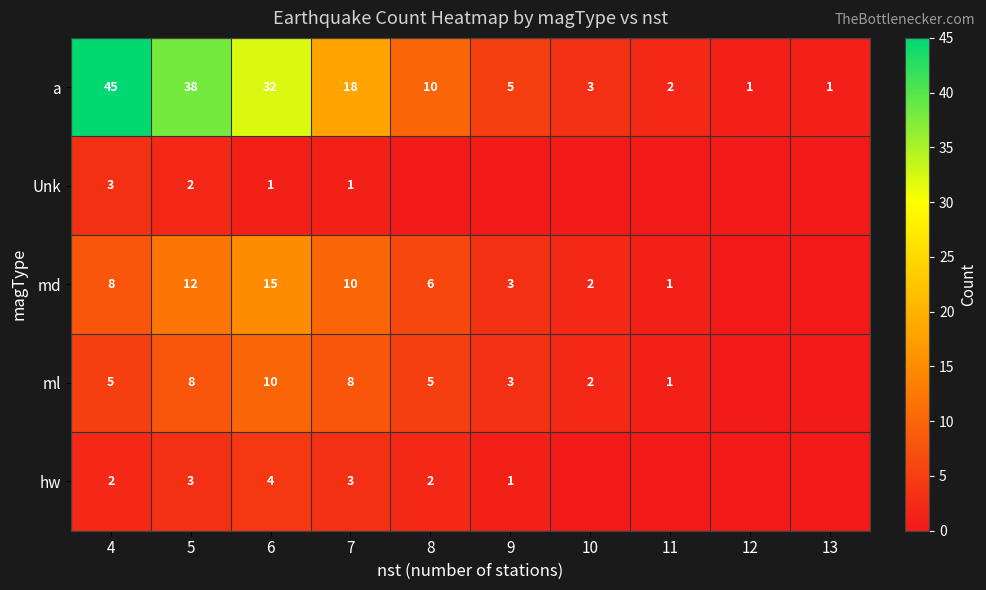

What is the difference between the a values at 12 and 7?

17